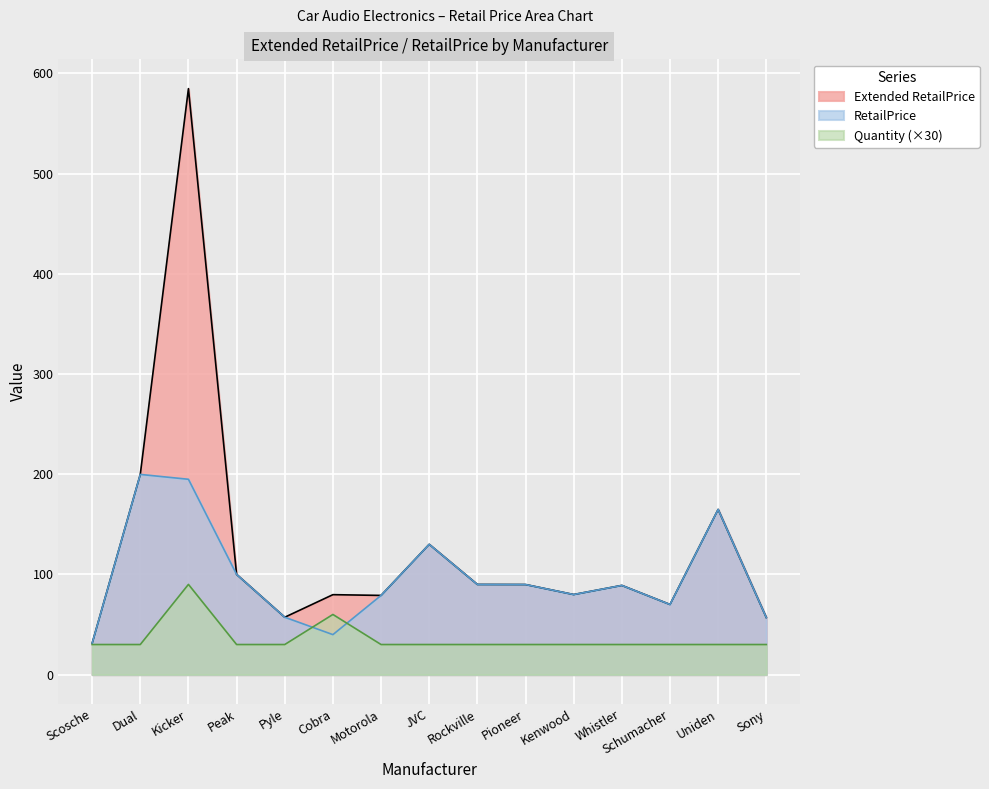

In Extended RetailPrice, how many points are lower than both neighbors (excluding endpoints)?

4